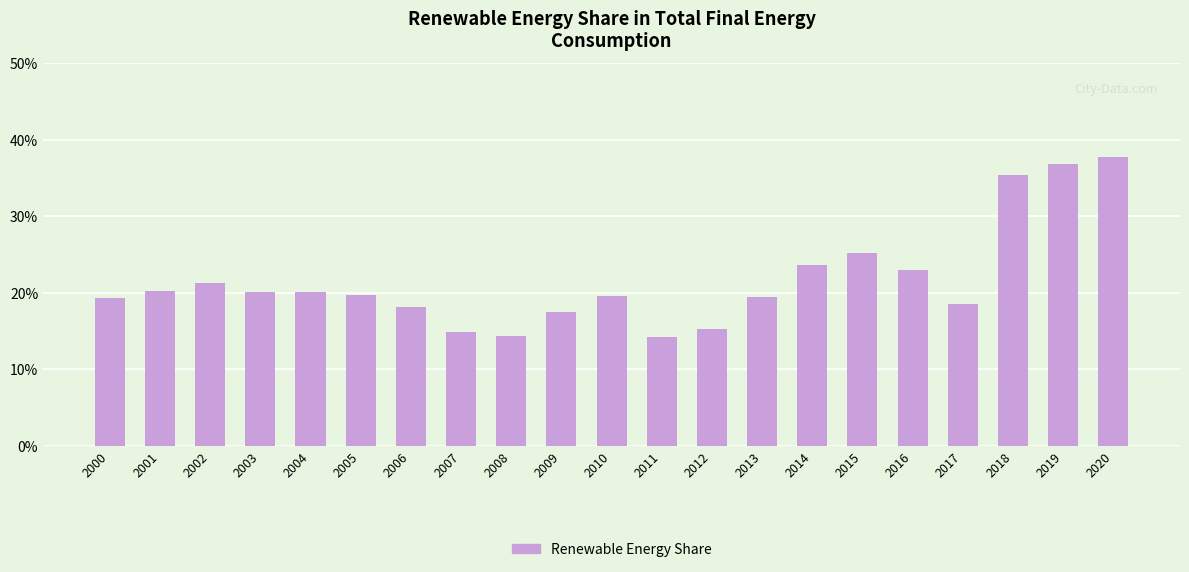

The value at 2020 is 37.7. True or false?

True